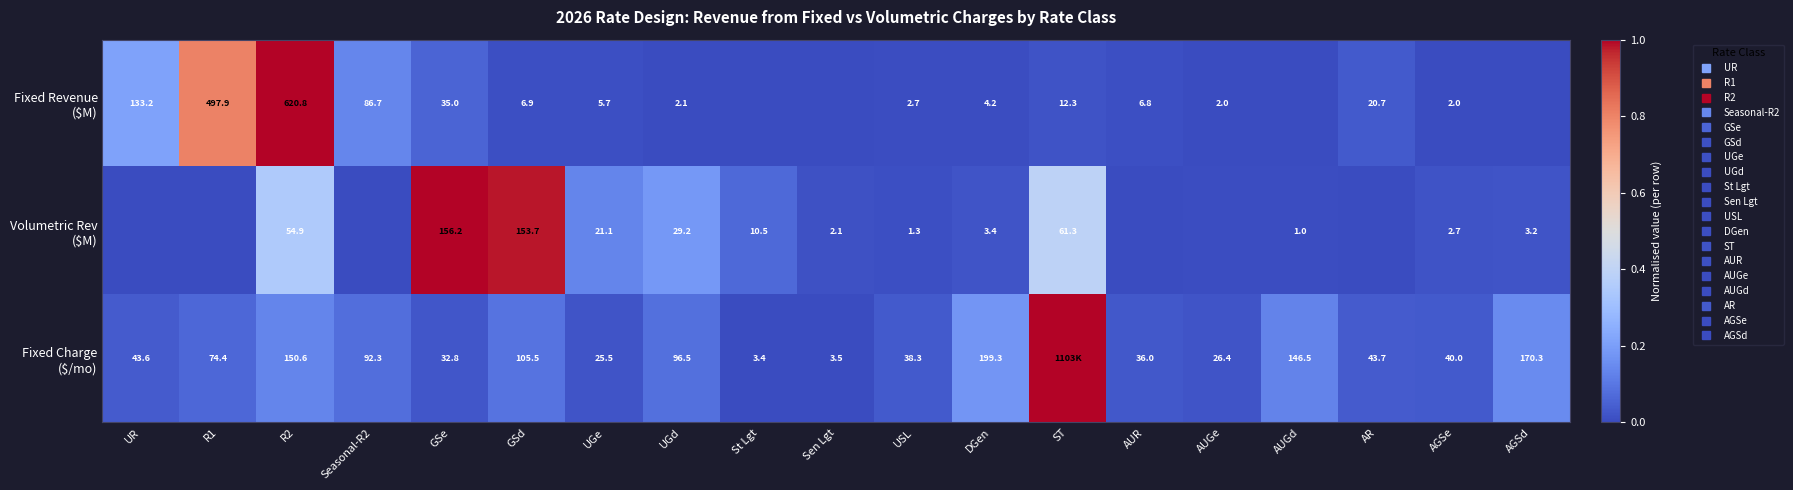

At which category does the chart reach its minimum across all series?

St Lgt